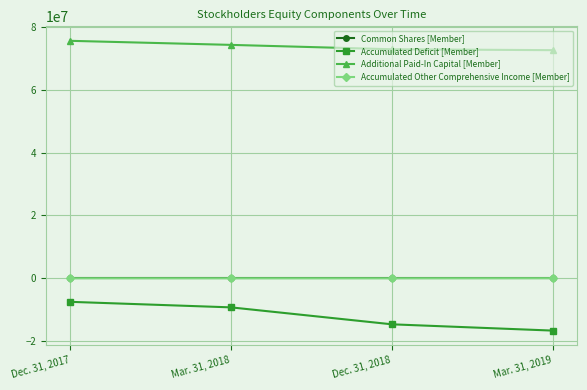

Rank the categories by Accumulated Deficit [Member] value from lowest to highest.

Mar. 31, 2019, Dec. 31, 2018, Mar. 31, 2018, Dec. 31, 2017